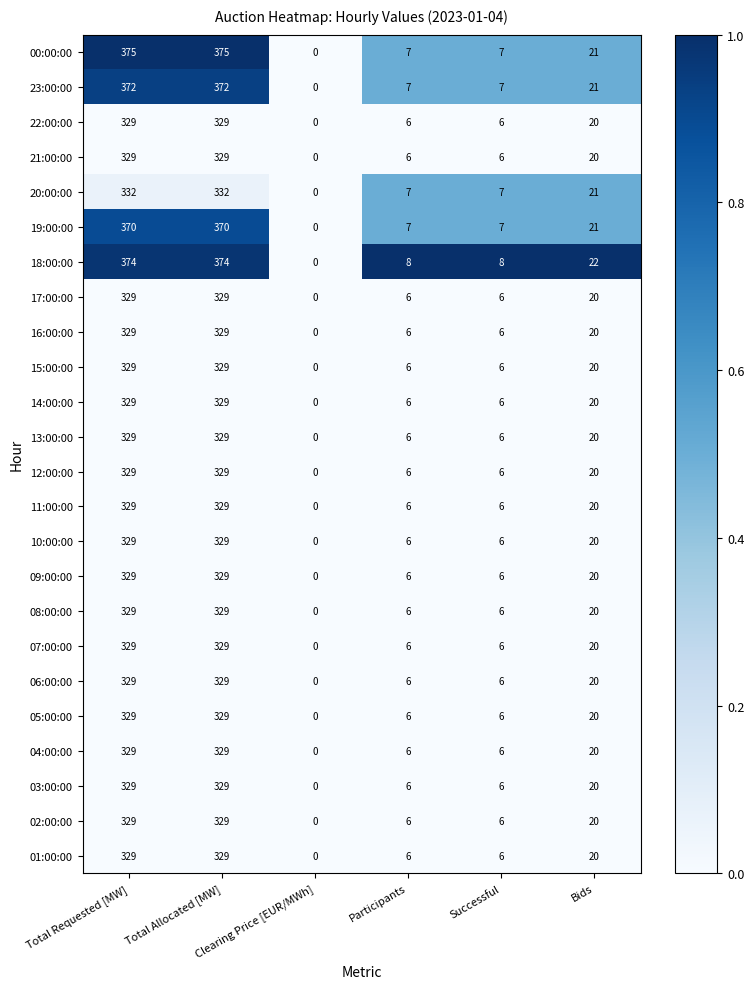

What is the sum of all 19:00:00 values?

775